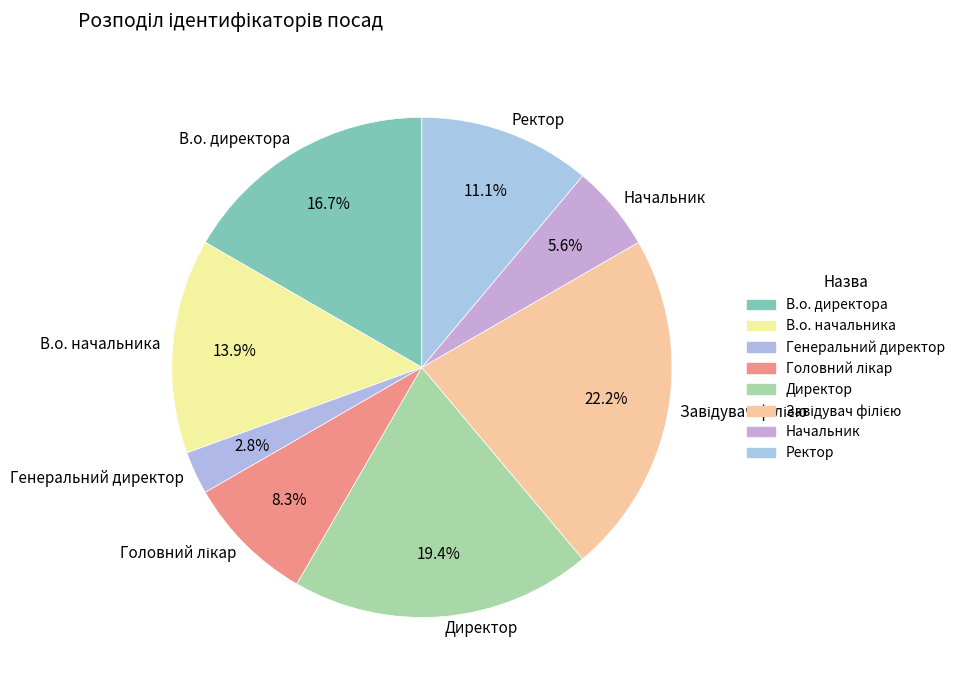

Do В.о. начальника and Ректор together represent more than half of the pie?

No